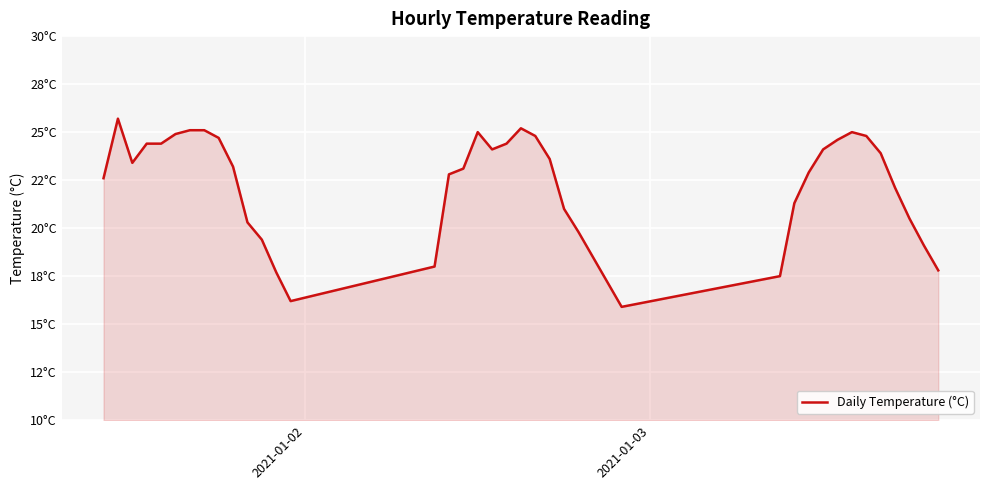

What is the greatest value displayed?

25.7